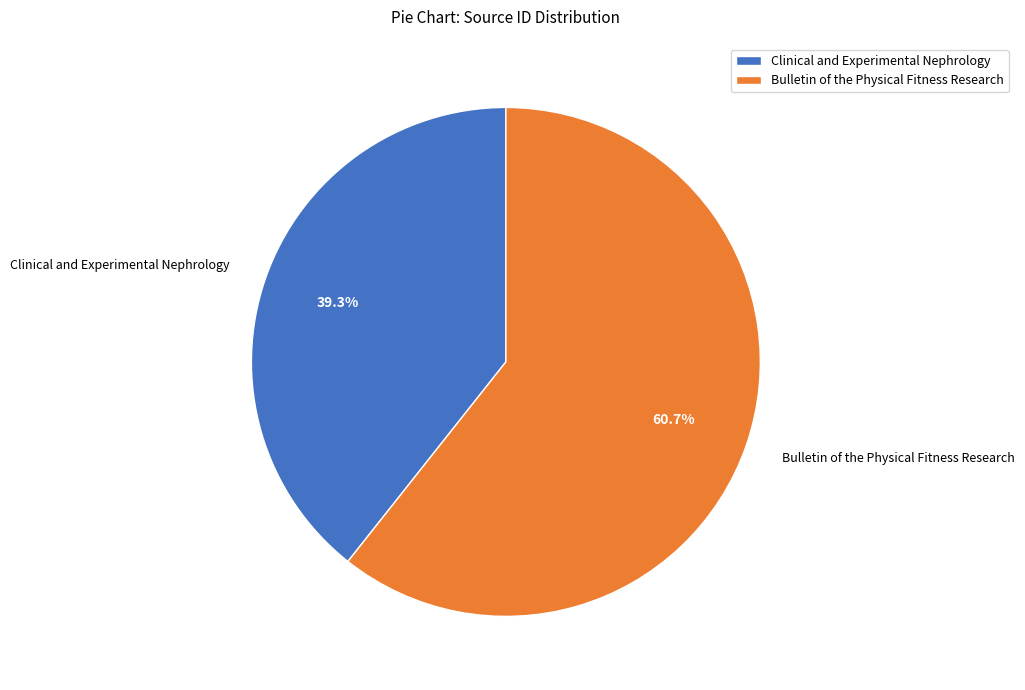

How many segments does this pie chart have?

2